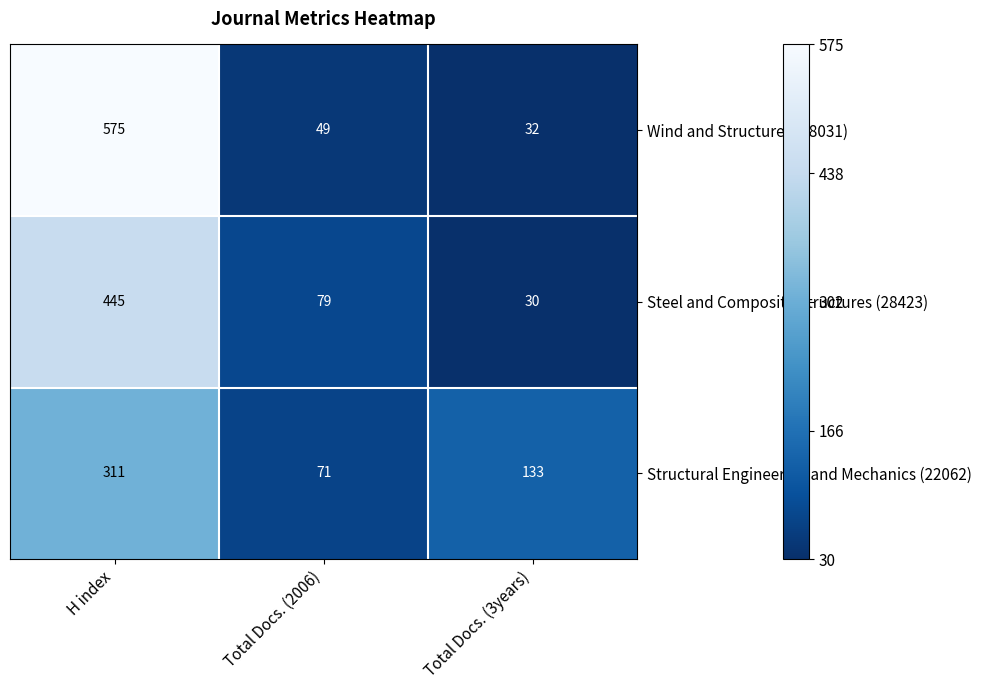

At which label does Wind and Structures (18031) first exceed 49?

H index